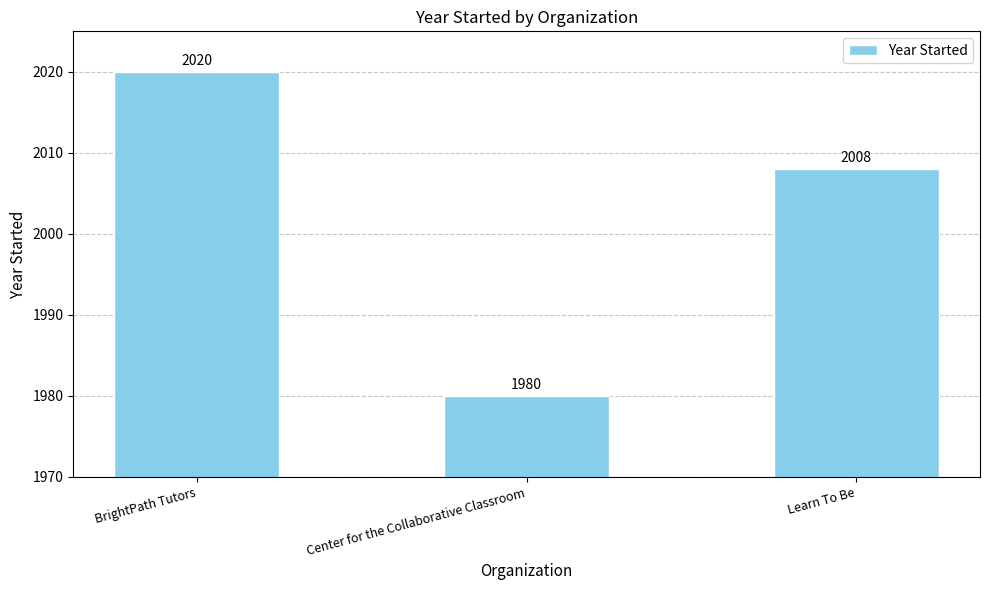

What is the value of the 1st bar from the left?

2020